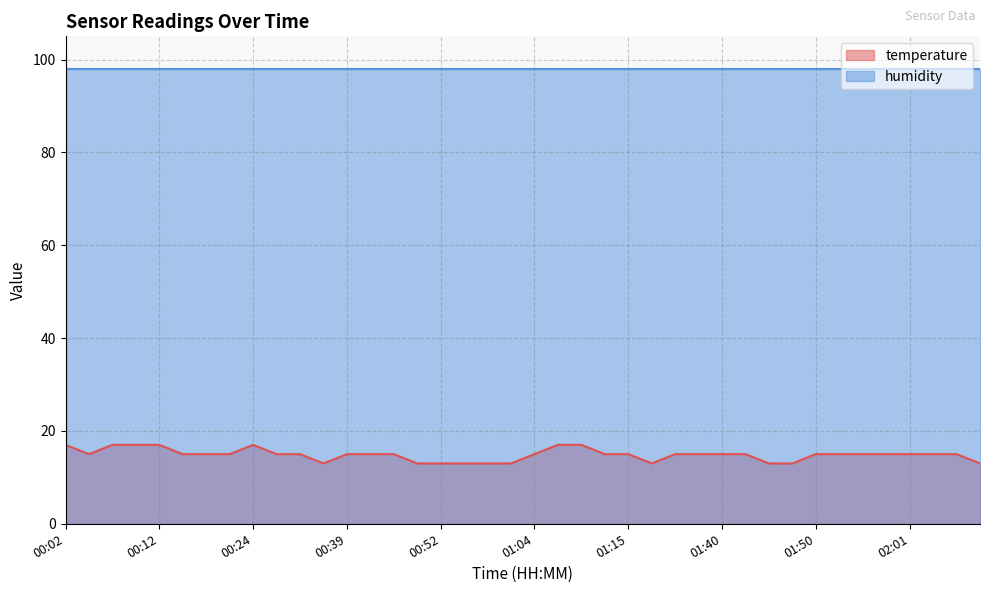

What value does the data have at 01:47?

13.0